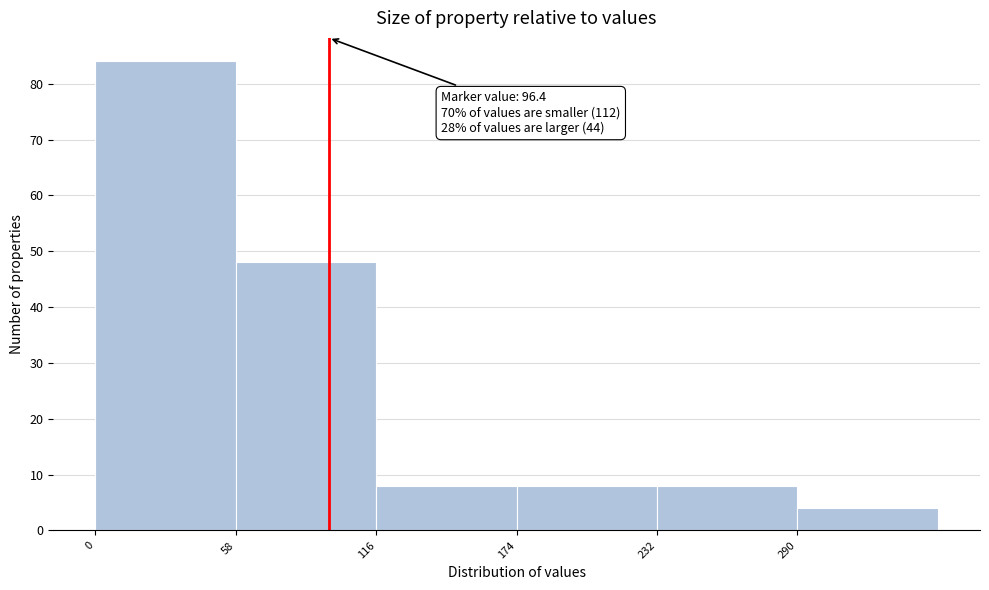

Which range on the x-axis has the tallest bar?

0 to 58